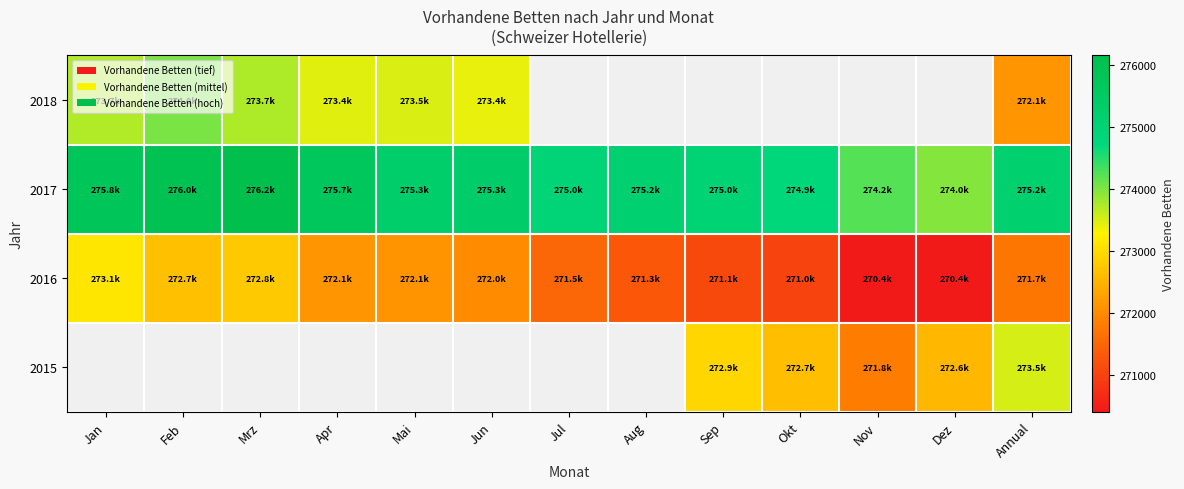

The value of 2017 at Aug is 63277.9. True or false?

False